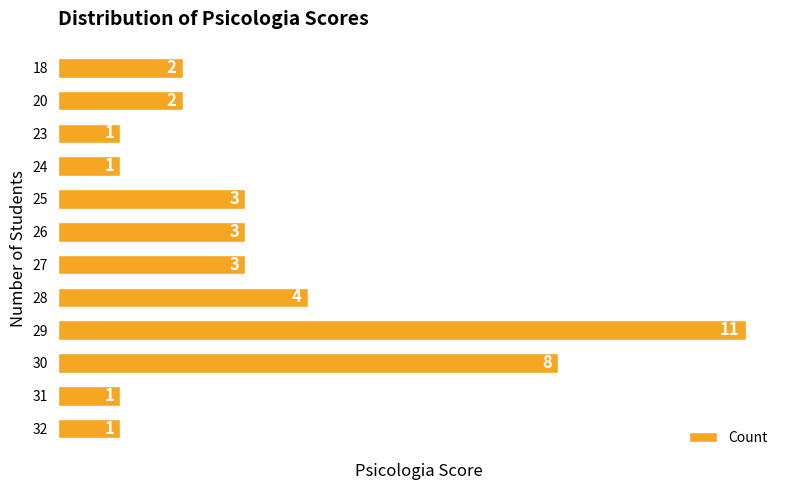

Reading top to bottom, what are all the values shown in this chart?

18=2	20=2	23=1	24=1	25=3	26=3	27=3	28=4	29=11	30=8	31=1	32=1